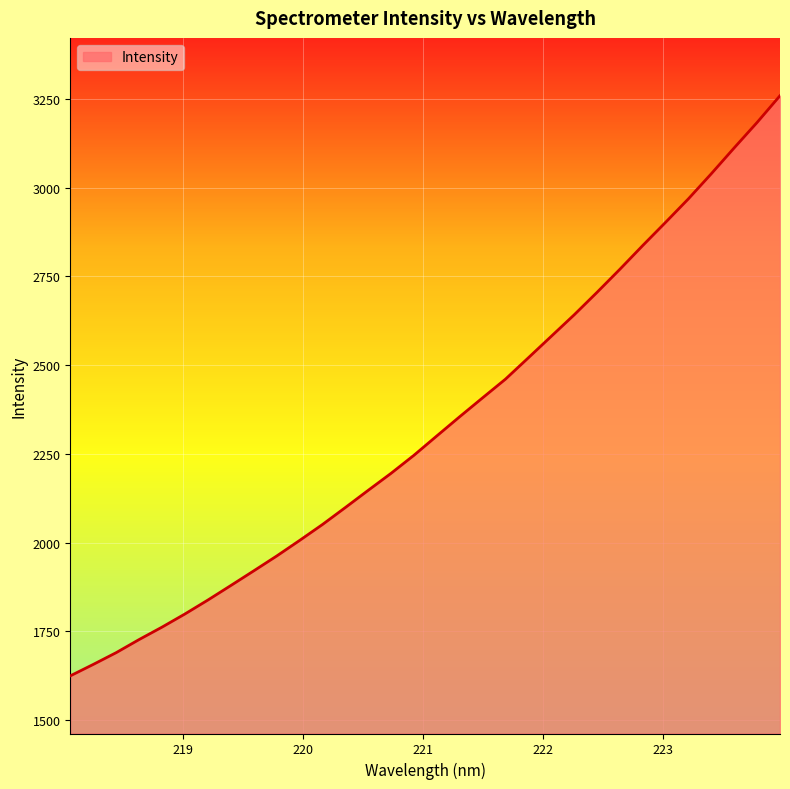

True or false: the data has more than 0 interior local peaks.

False